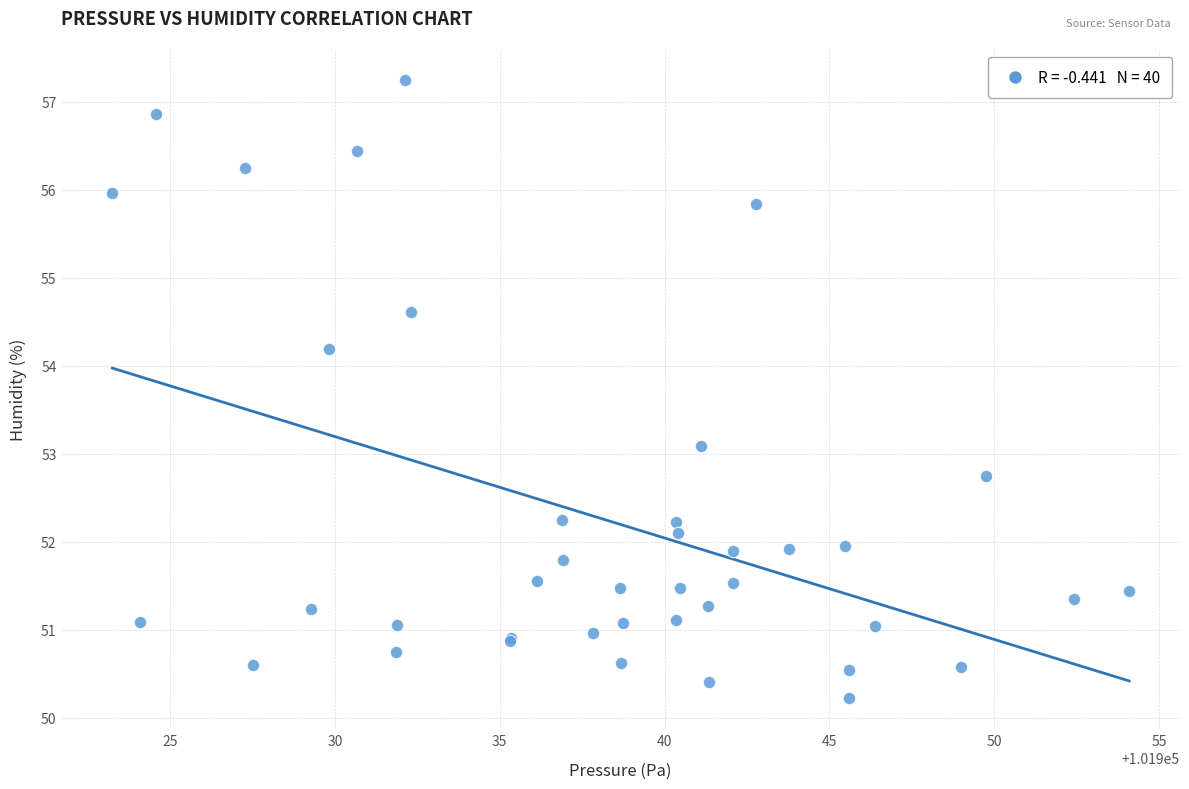

What Y value in the scatter plot is closest to 53?

53.1